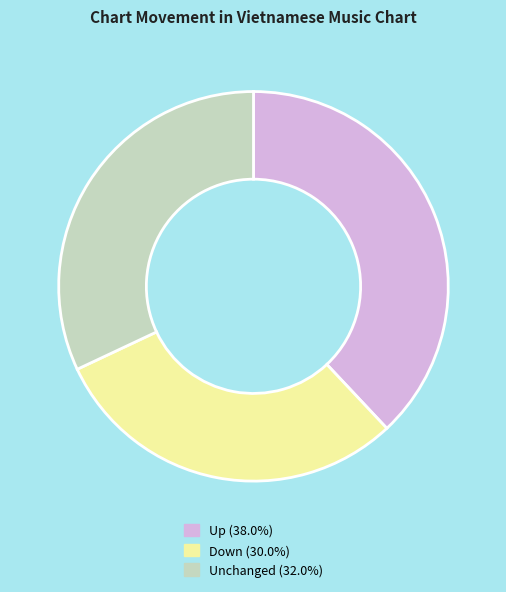

Count the number of slices in the pie.

3